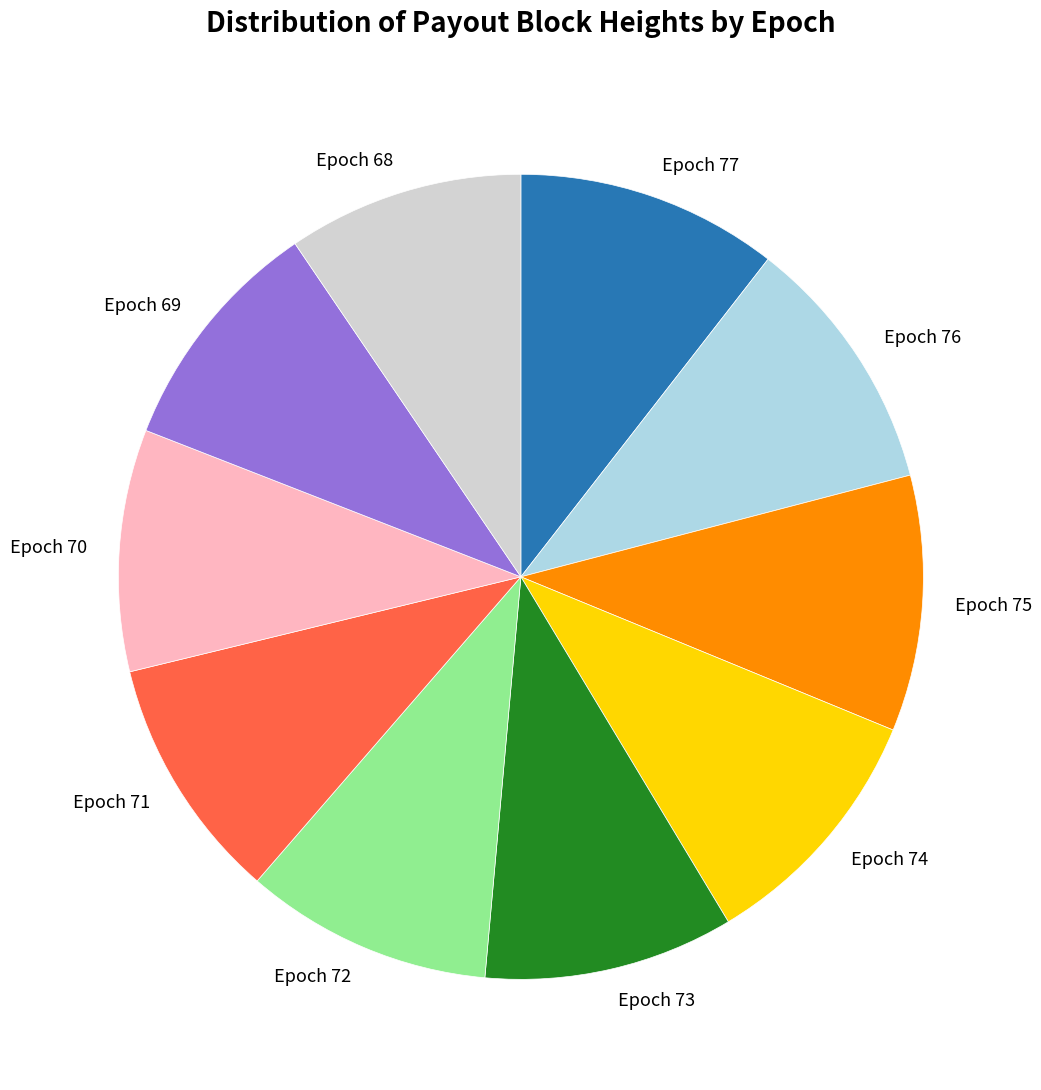

How many slices are in this pie chart?

10